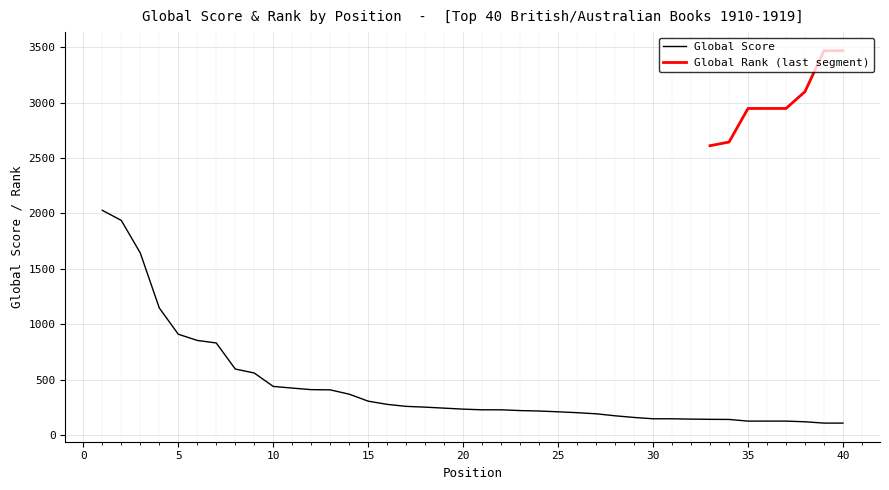

Which has a higher value, 30 or 14?

14